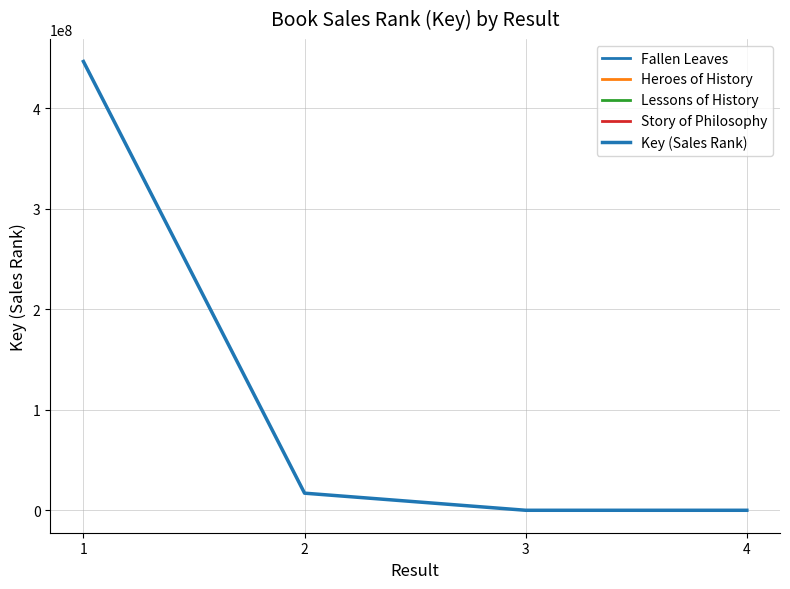

At which label is Key (Sales Rank) closest to 223139640?

2